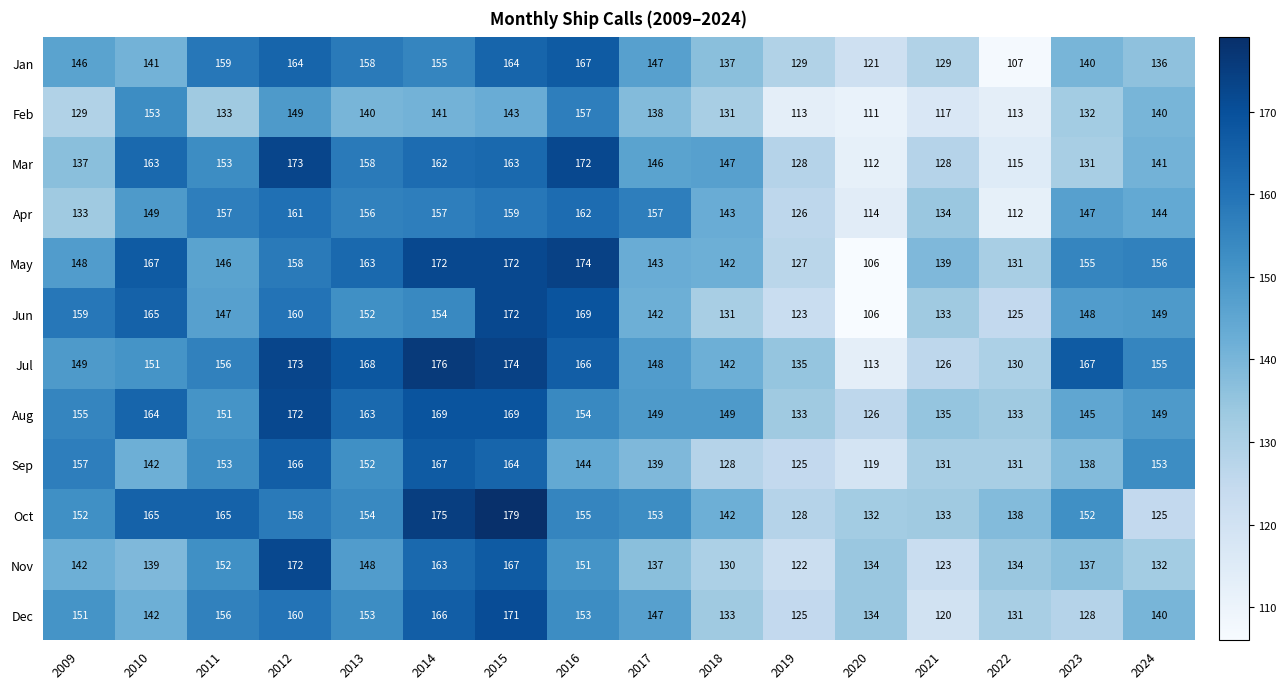

The Mar series shows 28 at 2021. True or false?

False